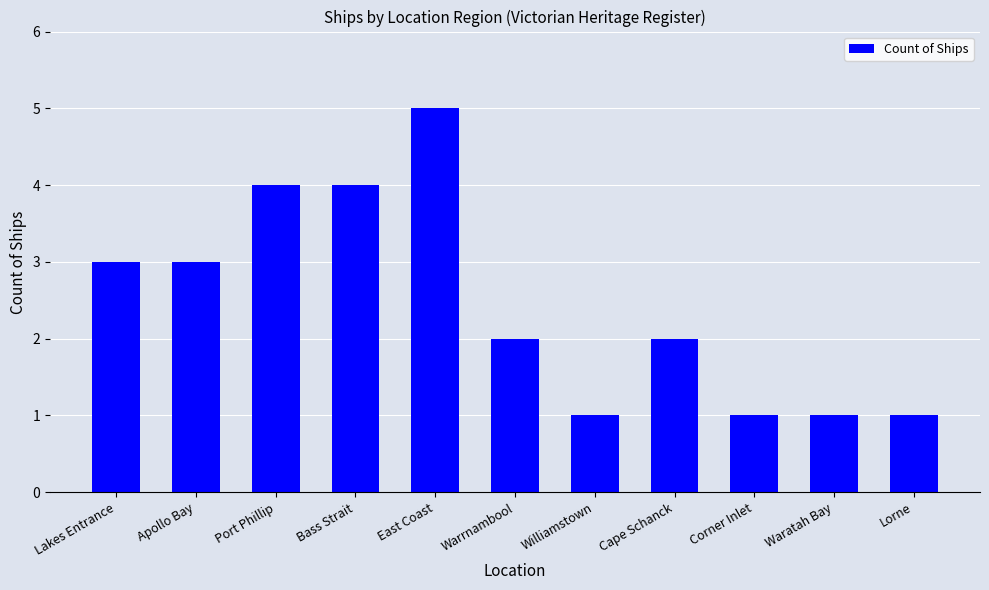

At which label does the data first exceed 2?

Lakes Entrance